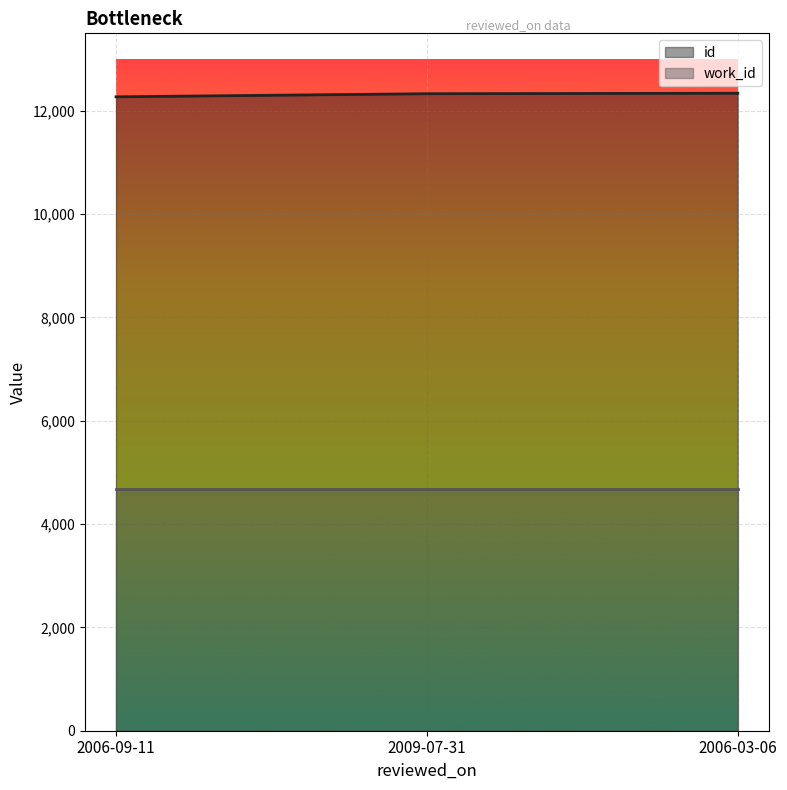

What is the ratio of the value at 2006-03-06 to the value at 2009-07-31?

1.0